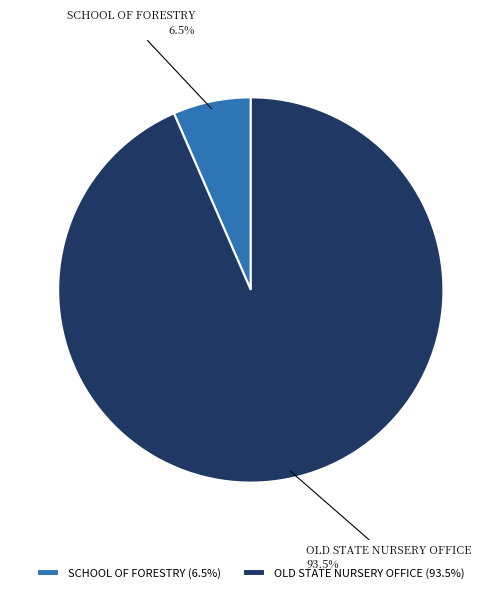

Between OLD STATE NURSERY OFFICE and SCHOOL OF FORESTRY, which is larger?

OLD STATE NURSERY OFFICE